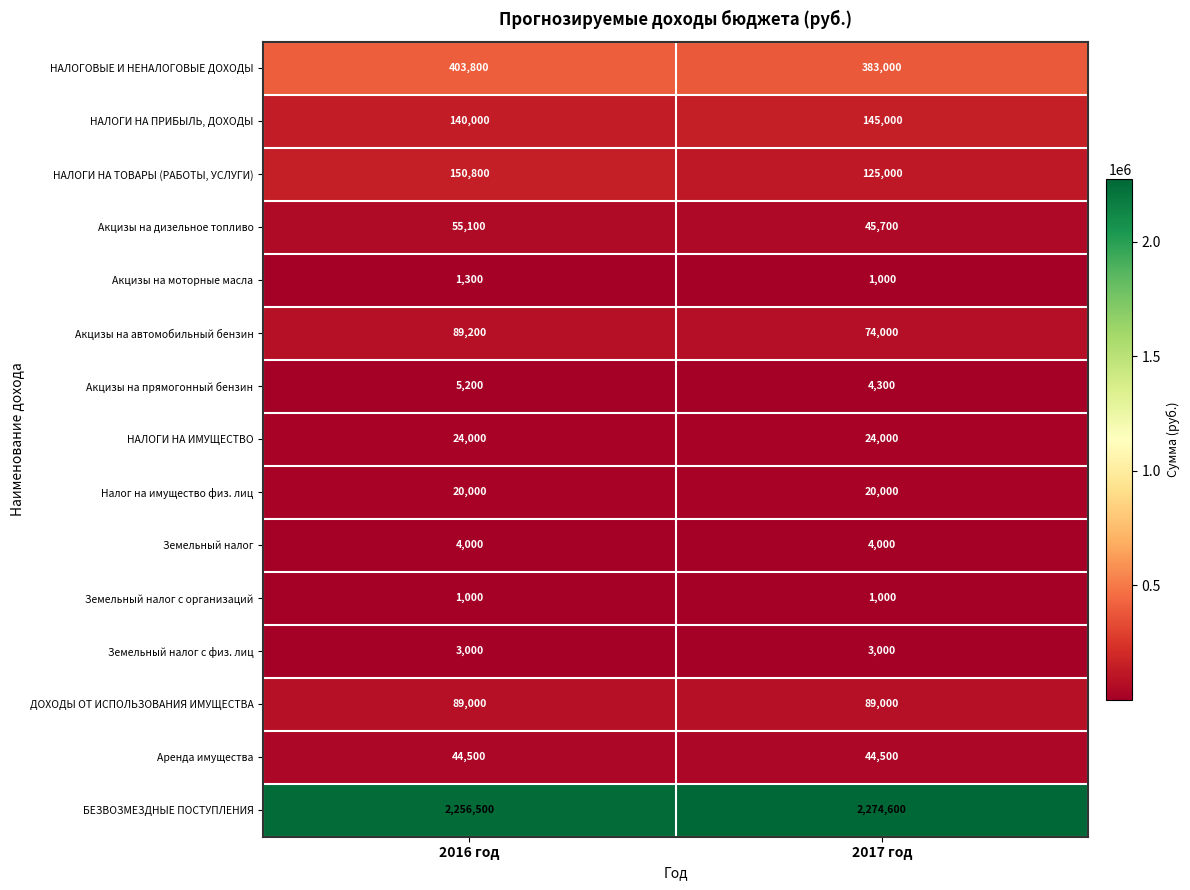

Reading right to left, list all the values displayed in this chart.

НАЛОГОВЫЕ И НЕНАЛОГОВЫЕ ДОХОДЫ: 2017 год=383000	2016 год=403800
НАЛОГИ НА ПРИБЫЛЬ, ДОХОДЫ: 2017 год=145000	2016 год=140000
НАЛОГИ НА ТОВАРЫ (РАБОТЫ, УСЛУГИ): 2017 год=125000	2016 год=150800
Акцизы на дизельное топливо: 2017 год=45700	2016 год=55100
Акцизы на моторные масла: 2017 год=1000	2016 год=1300
Акцизы на автомобильный бензин: 2017 год=74000	2016 год=89200
Акцизы на прямогонный бензин: 2017 год=4300	2016 год=5200
НАЛОГИ НА ИМУЩЕСТВО: 2017 год=24000	2016 год=24000
Налог на имущество физ. лиц: 2017 год=20000	2016 год=20000
Земельный налог: 2017 год=4000	2016 год=4000
Земельный налог с организаций: 2017 год=1000	2016 год=1000
Земельный налог с физ. лиц: 2017 год=3000	2016 год=3000
ДОХОДЫ ОТ ИСПОЛЬЗОВАНИЯ ИМУЩЕСТВА: 2017 год=89000	2016 год=89000
Аренда имущества: 2017 год=44500	2016 год=44500
БЕЗВОЗМЕЗДНЫЕ ПОСТУПЛЕНИЯ: 2017 год=2274600	2016 год=2256500